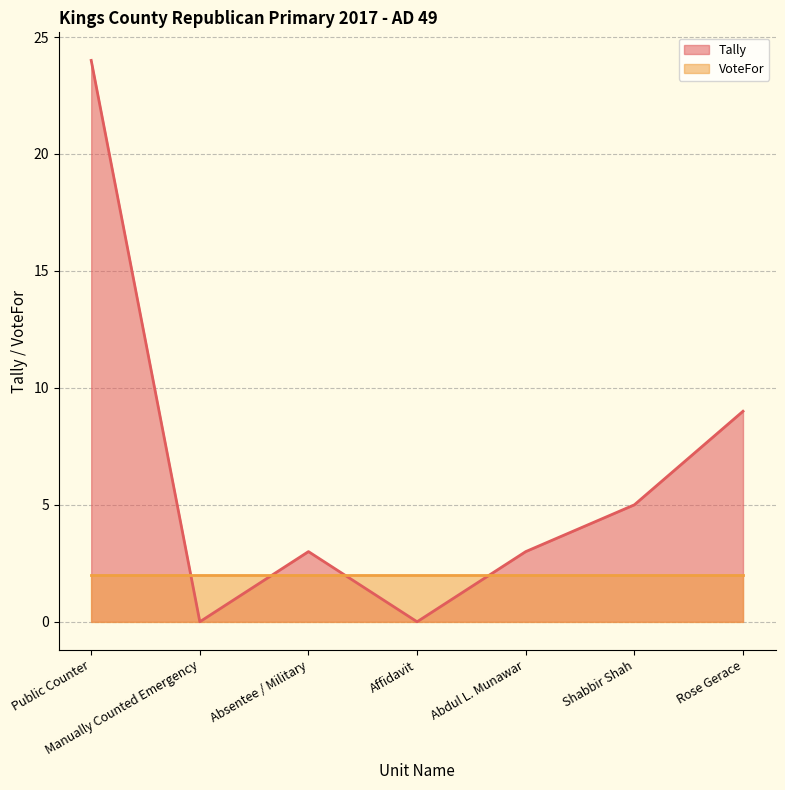

Approximately how many times larger is the value at Abdul L. Munawar compared to Rose Gerace?

0.3